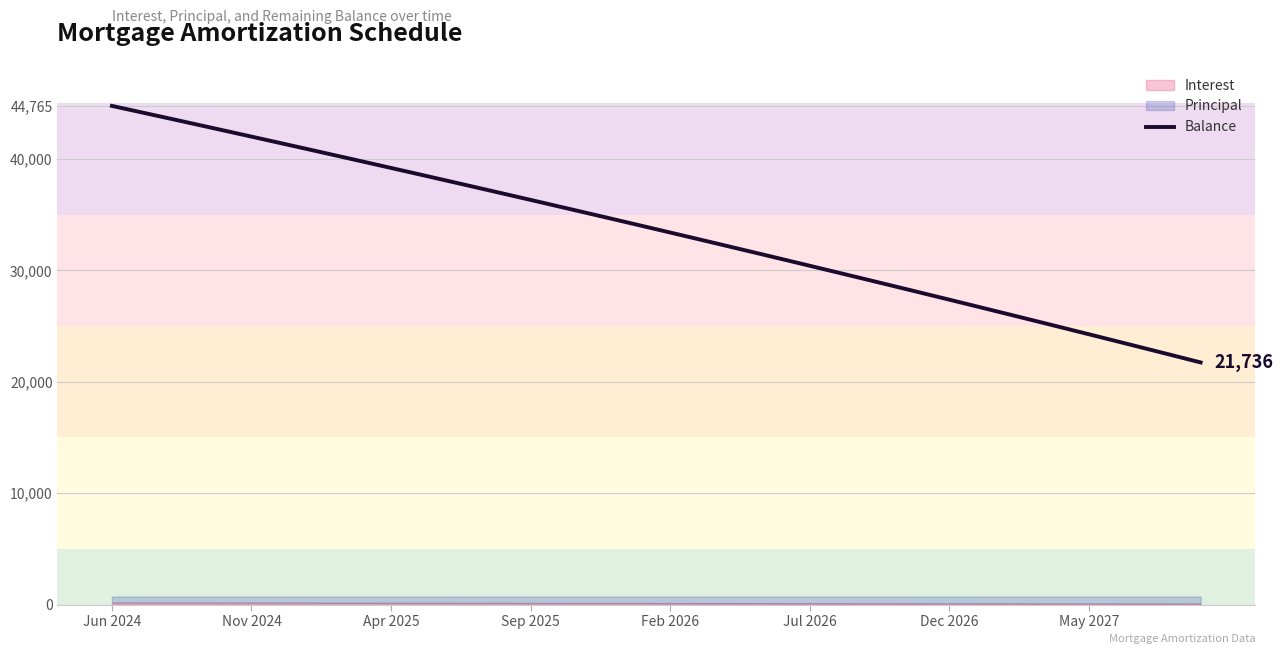

How many data points are above 33988?

19